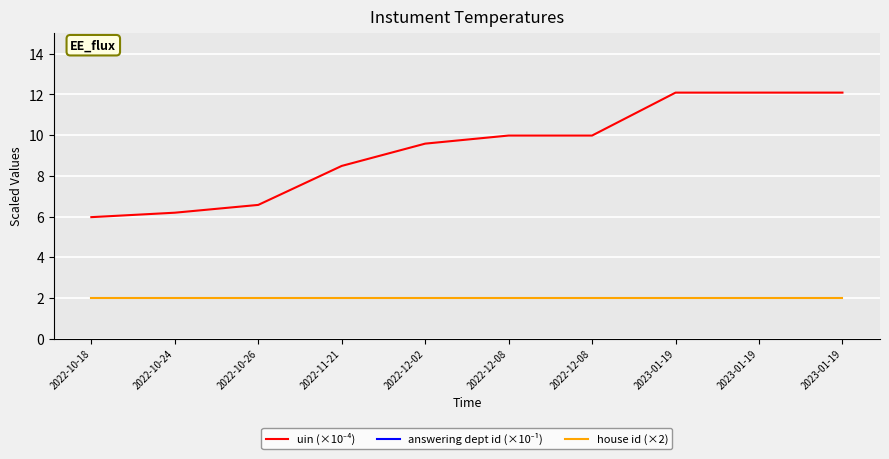

Reading left to right, list all the values displayed in this chart.

uin (×10⁻⁴): 6.0	6.2	6.6	8.5	9.6	10.0	10.0	12.1	12.1	12.1
answering dept id (×10⁻¹): 20.1	20.1	20.1	20.1	20.1	20.1	20.1	20.1	20.1	20.1
house id (×2): 2.0	2.0	2.0	2.0	2.0	2.0	2.0	2.0	2.0	2.0